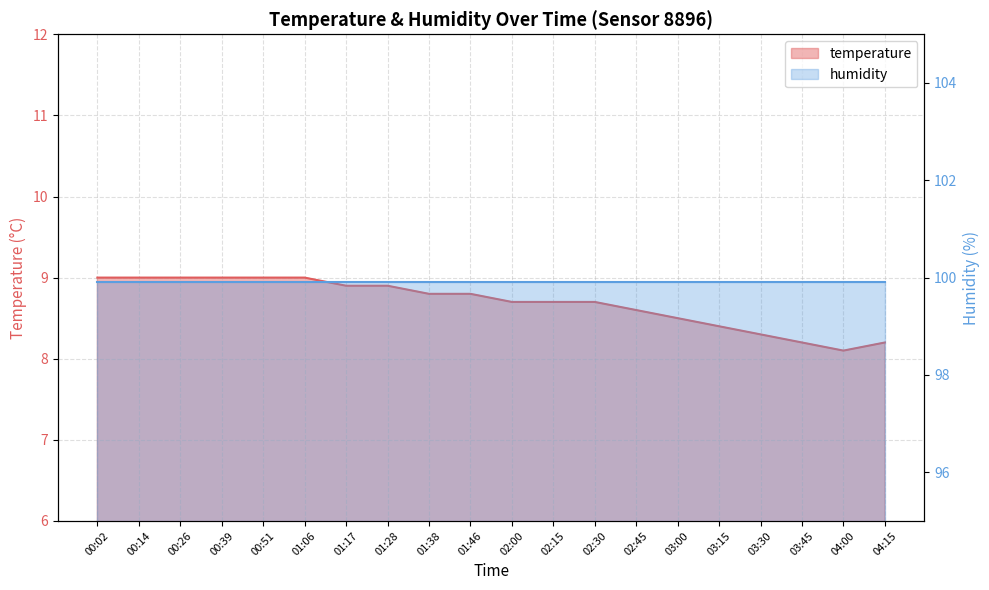

The value at 01:06 is 9.0. True or false?

True